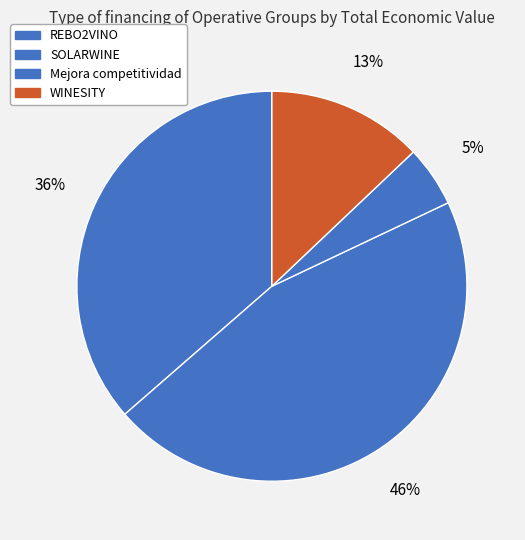

Is there a majority slice in this chart?

No